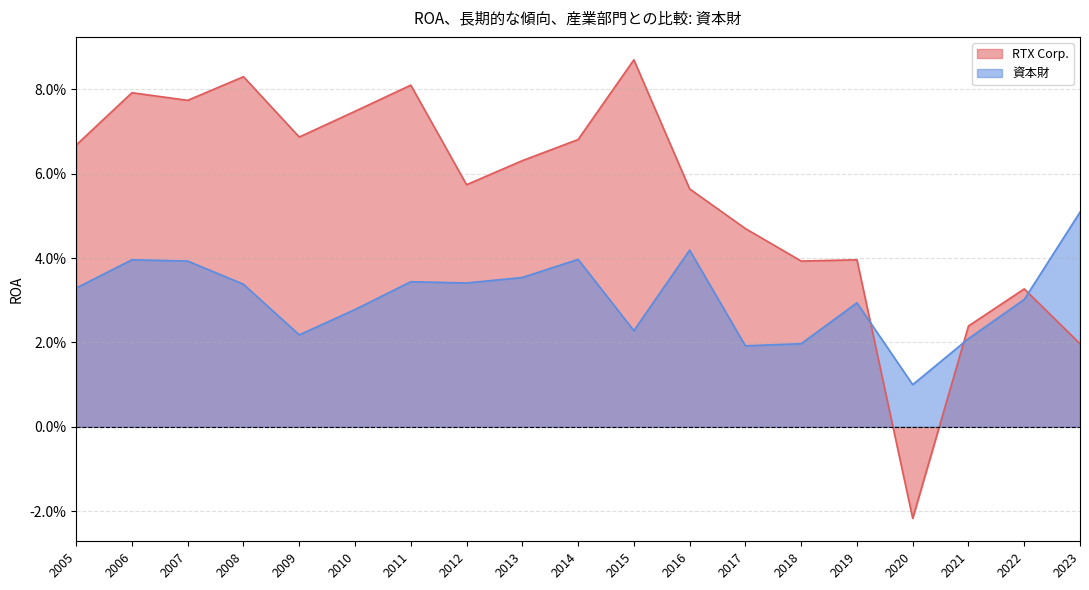

What is the maximum value shown in the chart?

0.1